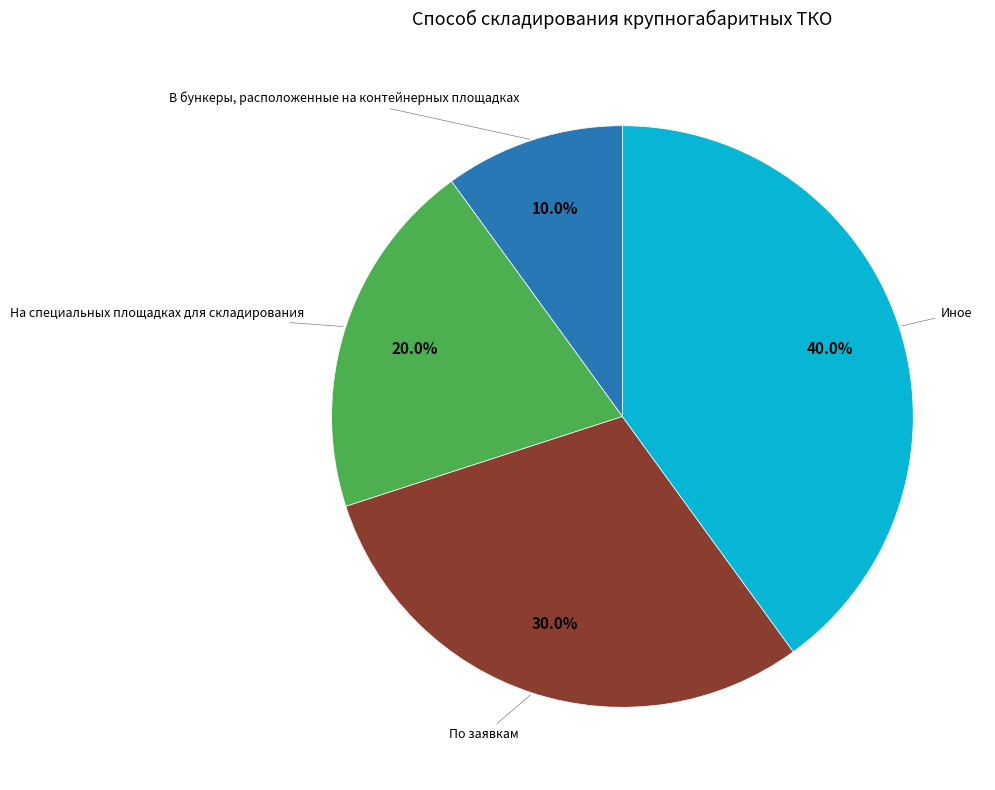

What is the largest slice in the pie chart?

Иное